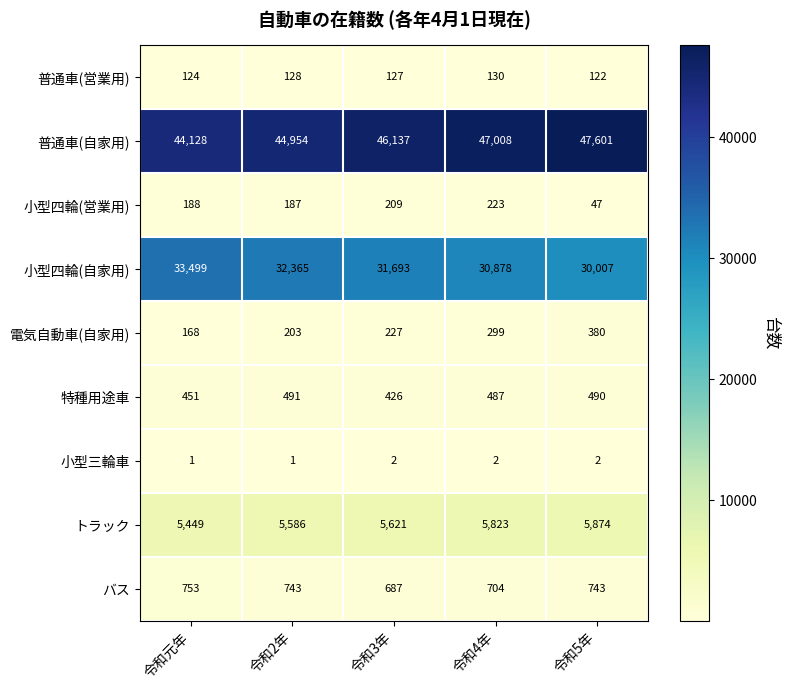

Is it true that 特種用途車 equals 152 at 令和2年?

False